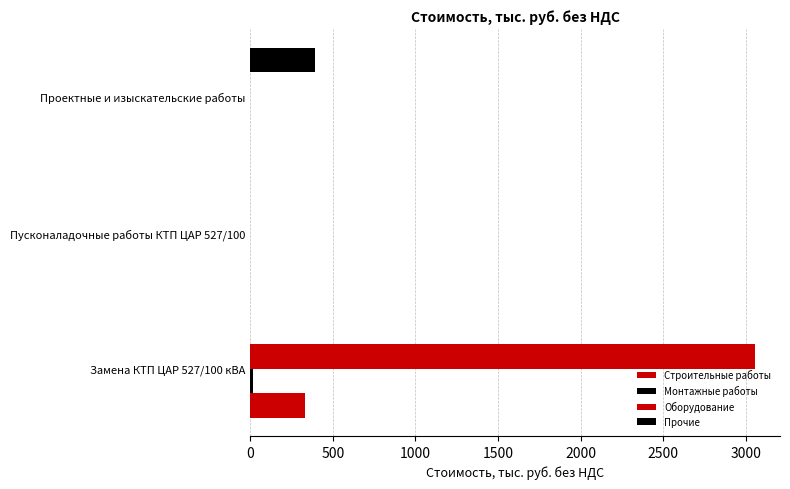

Reading left to right, what are all the values shown in this chart?

Строительные работы: 332.6	0.0	0.0
Монтажные работы: 13.9	0.0	0.0
Оборудование: 3053.5	0.0	0.0
Прочие: 0.0	0.0	390.4